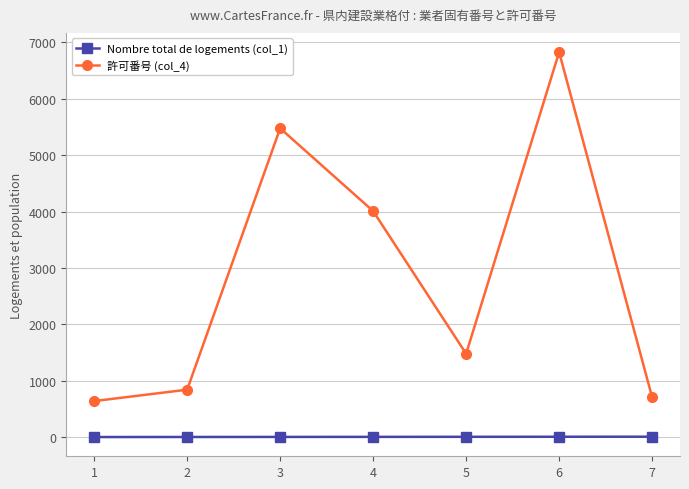

Count the number of data series in this chart.

2